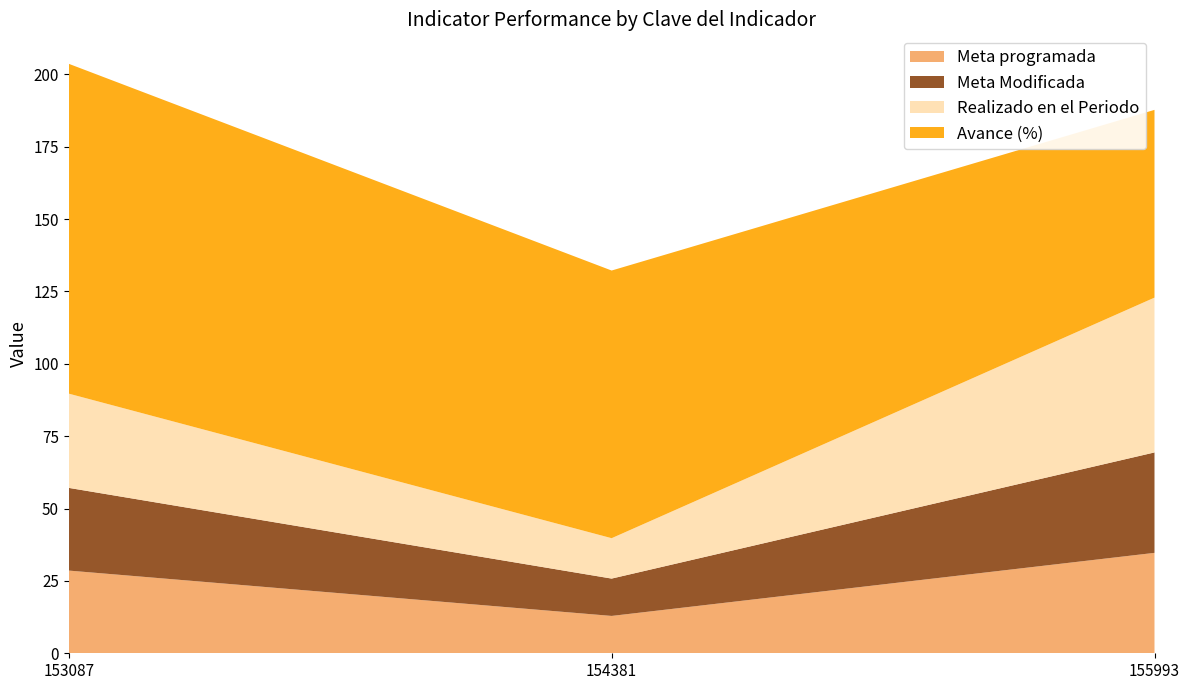

Reading left to right, what are all the values shown in this chart?

Meta programada: 28.6	12.9	34.7
Meta Modificada: 28.6	12.9	34.7
Realizado en el Periodo: 32.6	14.0	53.5
Avance (%): 114.0	92.5	64.9